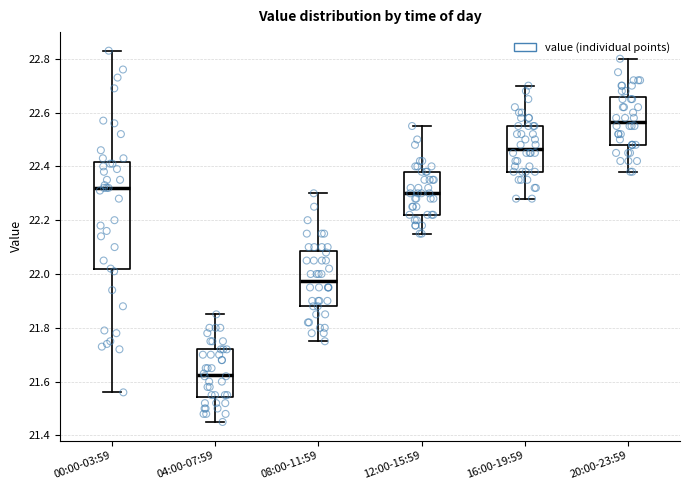

Reading left to right, transcribe this box plot: for each box, give where its median line is, the range the box spans, and where its two whiskers end, as read against the y-axis. The values are not printed on the chart, so give them approximately, as read against the axis.

00:00-03:59: median 22.32, box 22.02 to 22.42, whiskers 21.56 to 22.84
04:00-07:59: median 21.62, box 21.54 to 21.72, whiskers 21.46 to 21.86
08:00-11:59: median 21.98, box 21.88 to 22.08, whiskers 21.76 to 22.30
12:00-15:59: median 22.30, box 22.22 to 22.38, whiskers 22.16 to 22.56
16:00-19:59: median 22.46, box 22.38 to 22.56, whiskers 22.28 to 22.70
20:00-23:59: median 22.56, box 22.48 to 22.66, whiskers 22.38 to 22.80